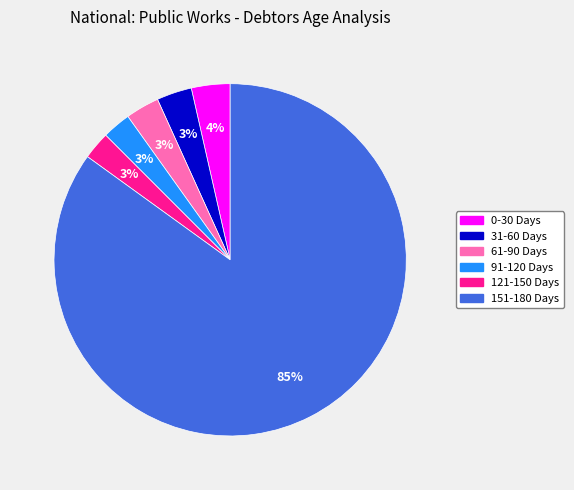

True or false: 151-180 Days accounts for 74% of the total.

False